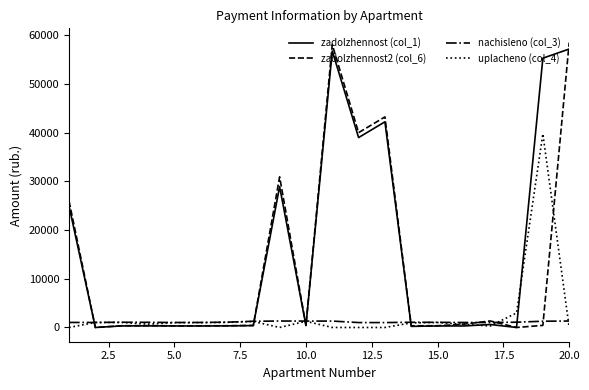

Does the chart display data point markers on the line(s)?

No